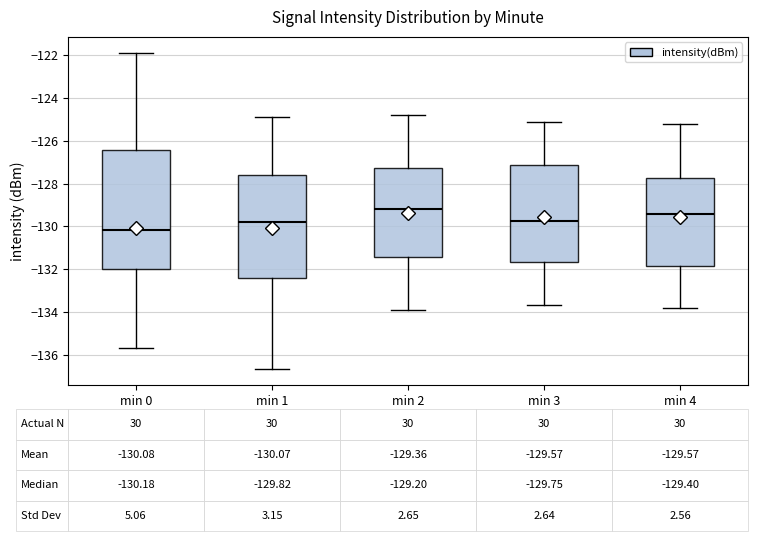

Which box is the tallest, from its lower edge to its upper edge?

min 0